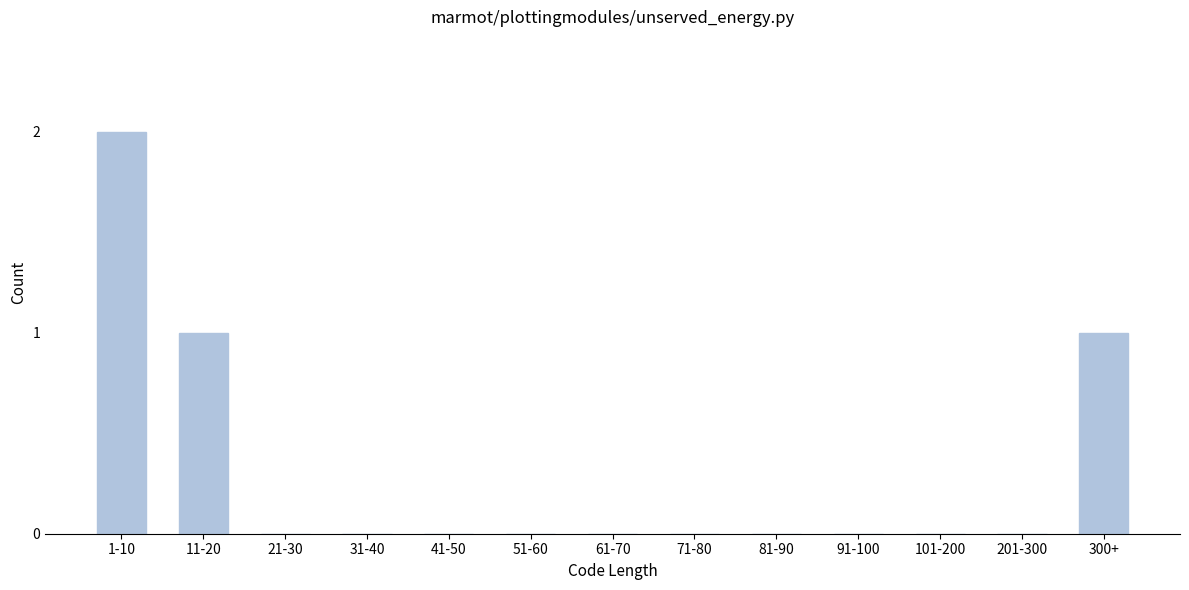

Reading left to right, extract all data points from this chart.

1-10=2	11-20=1	21-30=0	31-40=0	41-50=0	51-60=0	61-70=0	71-80=0	81-90=0	91-100=0	101-200=0	201-300=0	300+=1